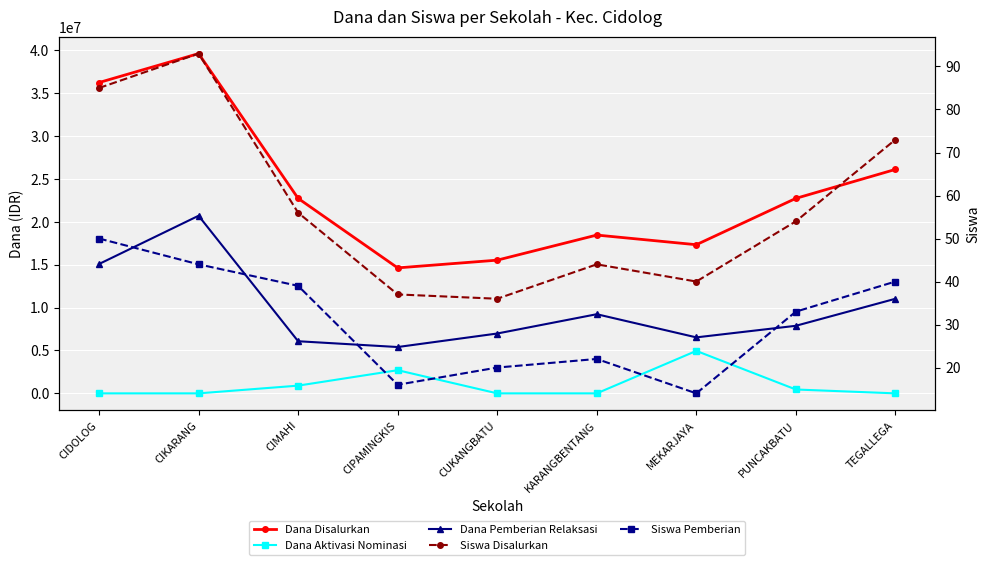

How many lines are shown in the chart?

5